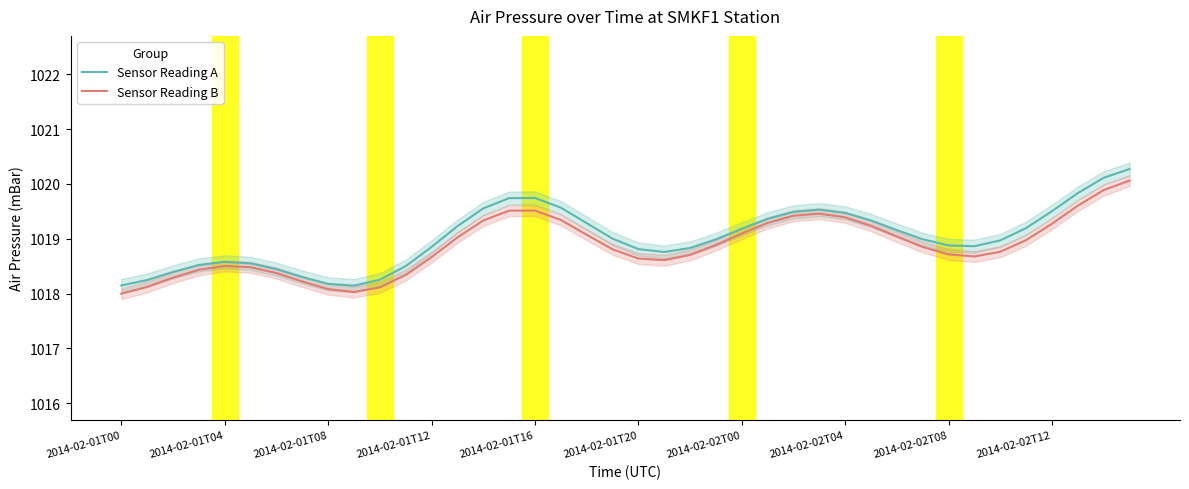

What is the highest value of the Sensor Reading B series?

1020.1